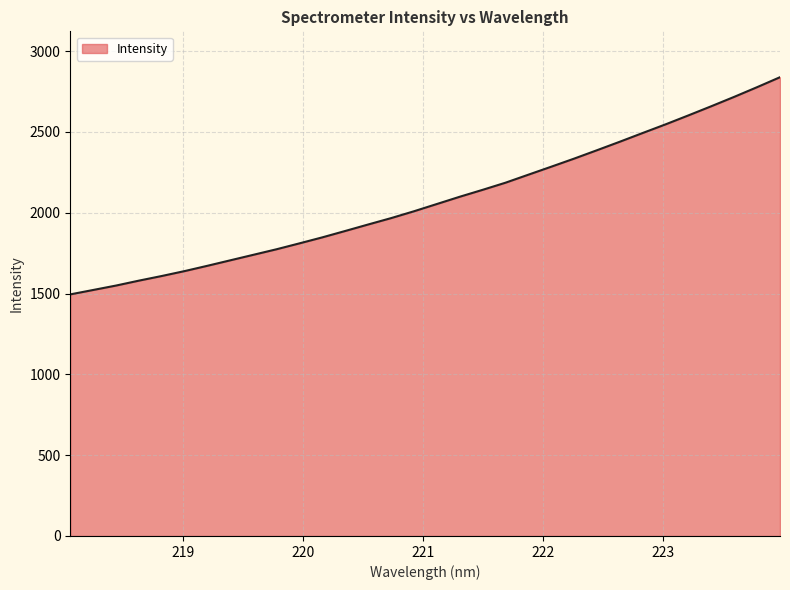

What is the difference between the maximum and minimum values?

1343.6